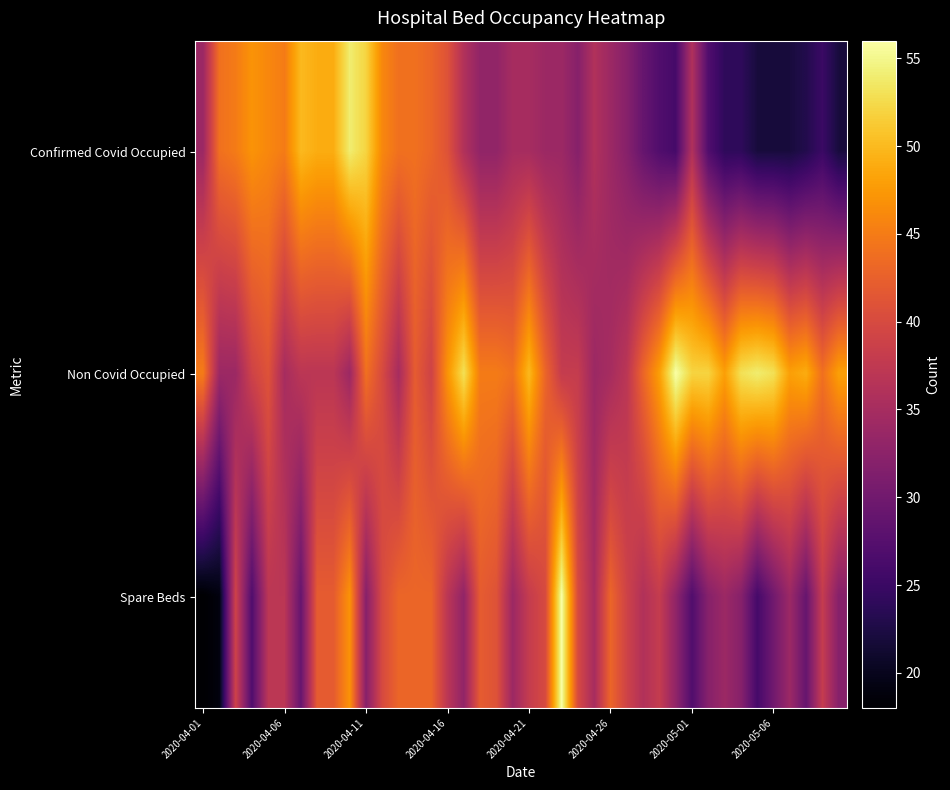

Reading right to left, extract all data points from this chart.

Confirmed Covid Occupied: 22	25	23	22	22	22	24	24	27	36	26	27	29	32	34	36	32	34	34	35	35	33	33	36	41	43	44	44	46	52	54	49	49	50	45	46	47	45	44	34
Non Covid Occupied: 48	44	49	48	53	54	53	48	52	52	56	48	43	37	35	34	38	38	43	50	44	45	45	53	47	39	42	35	40	44	34	37	37	37	35	41	39	34	34	45
Spare Beds: 32	38	29	34	30	26	32	34	32	27	33	38	36	39	43	35	40	56	40	38	34	41	42	33	37	43	43	43	40	32	47	42	42	29	37	37	27	39	19	18